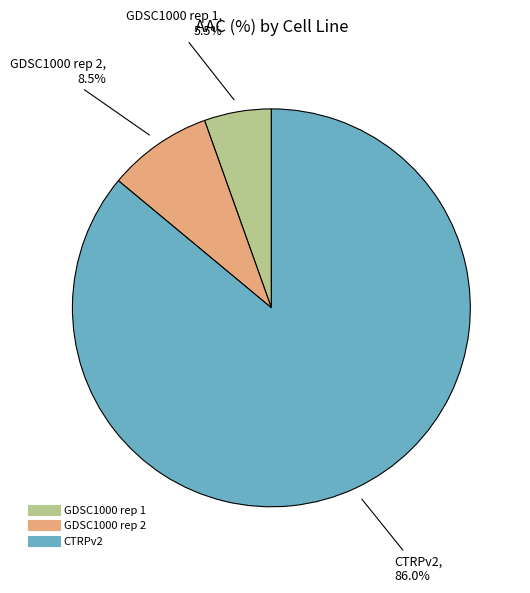

Which slice is the smallest?

GDSC1000 rep 1